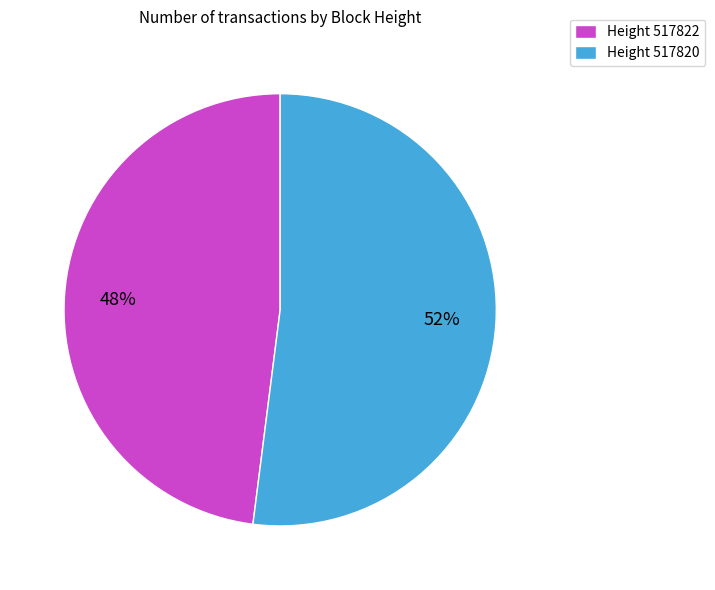

Which slice represents more than half of the pie?

Height 517820